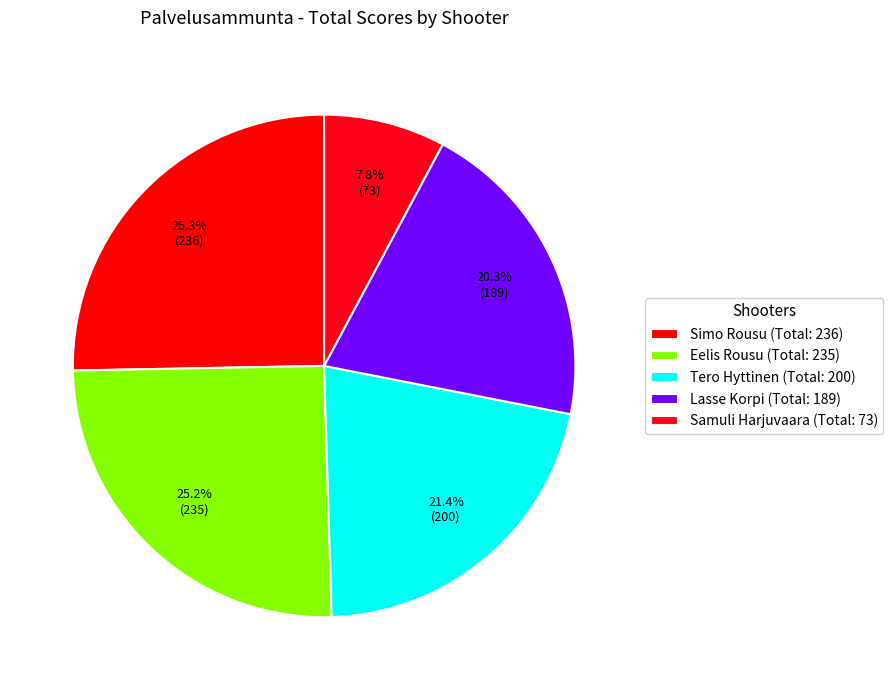

To the nearest percent, what percentage of the pie is Samuli Harjuvaara?

8%